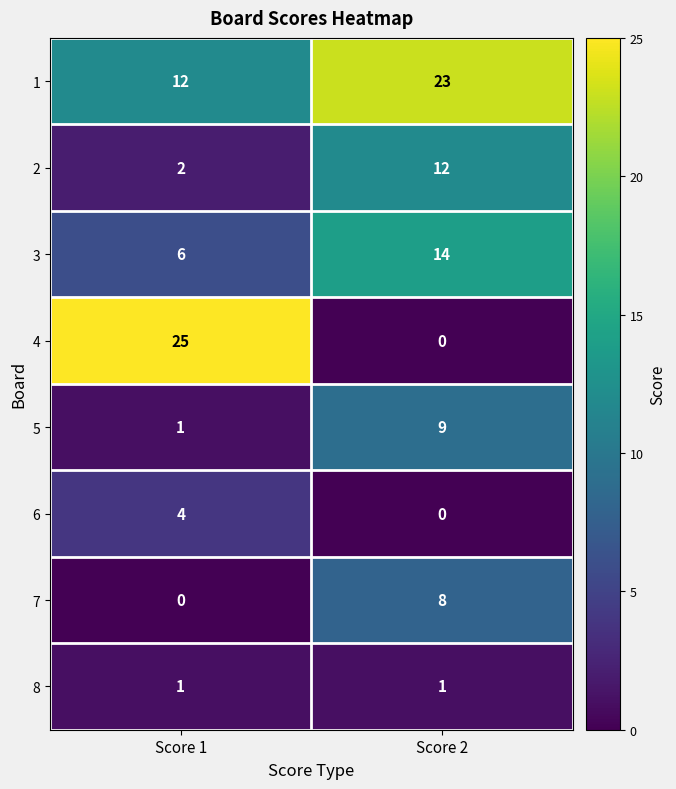

What is the difference between the maximum and minimum values in the 6 series?

4